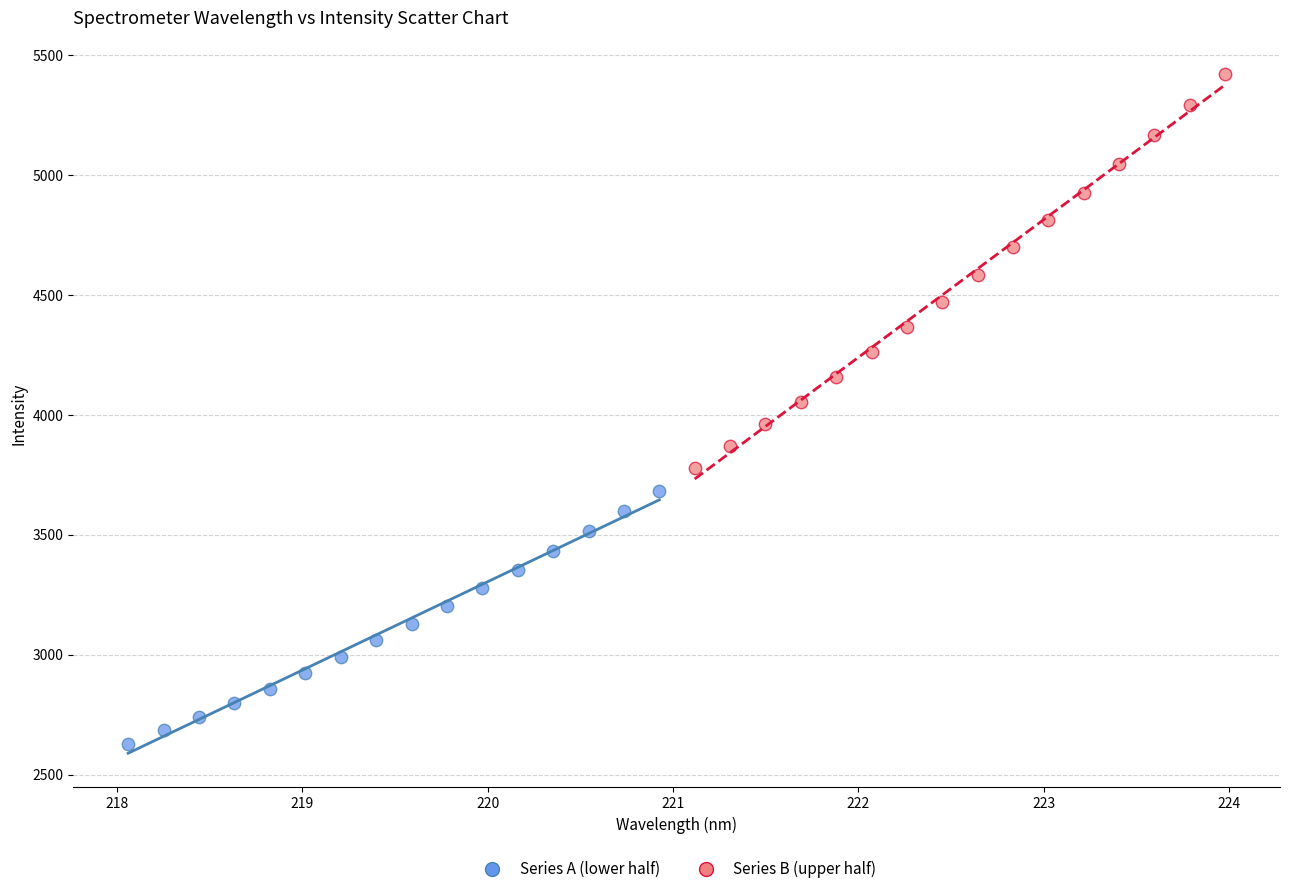

Which series has the widest spread of Y values?

Series B (upper half)